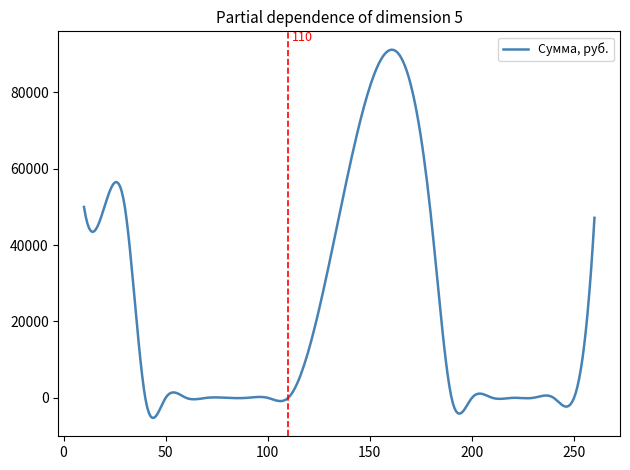

What is the greatest value displayed?

91181.9